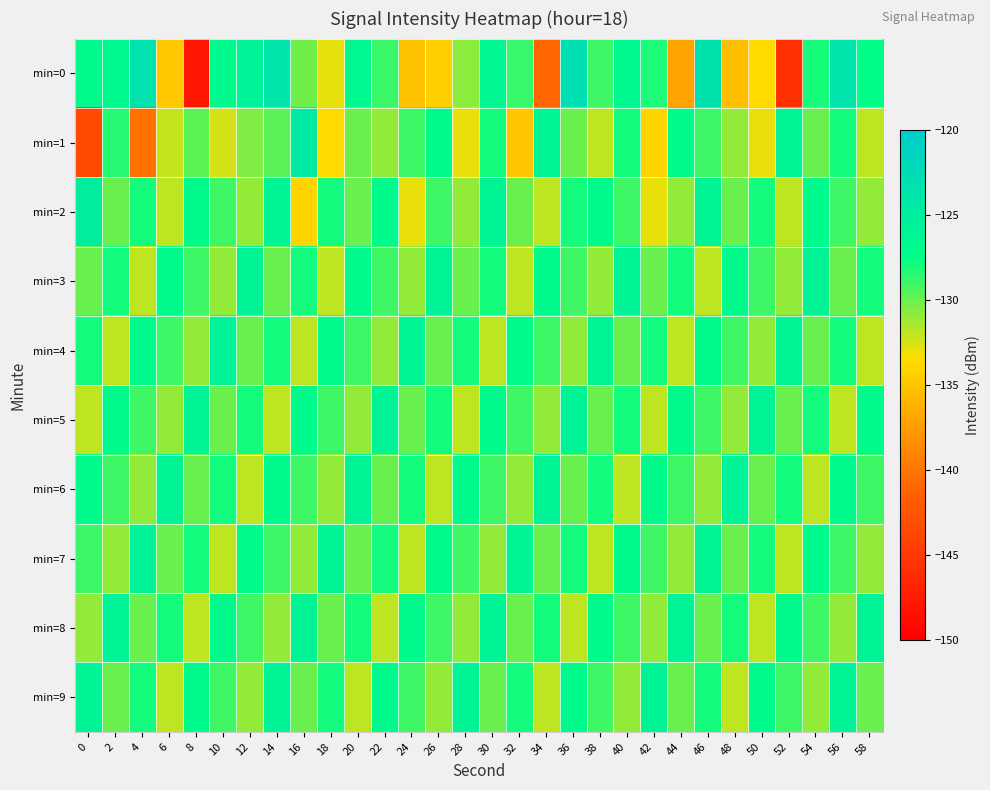

Reading left to right, list all the values displayed in this chart.

min=0: 0=-127.0	2=-126.7	4=-123.5	6=-134.8	8=-148.1	10=-126.8	12=-125.8	14=-123.8	16=-130.2	18=-132.9	20=-126.6	22=-128.9	24=-135.2	26=-134.3	28=-130.8	30=-126.4	32=-128.8	34=-141.0	36=-122.9	38=-129.0	40=-126.7	42=-128.2	44=-137.1	46=-123.3	48=-135.4	50=-133.6	52=-145.6	54=-128.0	56=-123.6	58=-127.5
min=1: 0=-143.6	2=-128.4	4=-140.3	6=-132.1	8=-129.7	10=-132.5	12=-130.5	14=-129.6	16=-124.5	18=-133.7	20=-130.0	22=-131.0	24=-129.0	26=-127.0	28=-133.0	30=-128.0	32=-135.0	34=-126.0	36=-130.0	38=-132.0	40=-128.0	42=-134.0	44=-127.0	46=-129.0	48=-131.0	50=-133.0	52=-126.0	54=-130.0	56=-128.0	58=-132.0
min=2: 0=-125.0	2=-130.0	4=-128.0	6=-132.0	8=-127.0	10=-129.0	12=-131.0	14=-126.0	16=-134.0	18=-128.0	20=-130.0	22=-127.0	24=-133.0	26=-129.0	28=-131.0	30=-126.0	32=-130.0	34=-132.0	36=-128.0	38=-127.0	40=-129.0	42=-133.0	44=-131.0	46=-126.0	48=-130.0	50=-128.0	52=-132.0	54=-127.0	56=-129.0	58=-131.0
min=3: 0=-130.0	2=-128.0	4=-132.0	6=-127.0	8=-129.0	10=-131.0	12=-126.0	14=-130.0	16=-128.0	18=-132.0	20=-127.0	22=-129.0	24=-131.0	26=-126.0	28=-130.0	30=-128.0	32=-132.0	34=-127.0	36=-129.0	38=-131.0	40=-126.0	42=-130.0	44=-128.0	46=-132.0	48=-127.0	50=-129.0	52=-131.0	54=-126.0	56=-130.0	58=-128.0
min=4: 0=-128.0	2=-132.0	4=-127.0	6=-129.0	8=-131.0	10=-126.0	12=-130.0	14=-128.0	16=-132.0	18=-127.0	20=-129.0	22=-131.0	24=-126.0	26=-130.0	28=-128.0	30=-132.0	32=-127.0	34=-129.0	36=-131.0	38=-126.0	40=-130.0	42=-128.0	44=-132.0	46=-127.0	48=-129.0	50=-131.0	52=-126.0	54=-130.0	56=-128.0	58=-132.0
min=5: 0=-132.0	2=-127.0	4=-129.0	6=-131.0	8=-126.0	10=-130.0	12=-128.0	14=-132.0	16=-127.0	18=-129.0	20=-131.0	22=-126.0	24=-130.0	26=-128.0	28=-132.0	30=-127.0	32=-129.0	34=-131.0	36=-126.0	38=-130.0	40=-128.0	42=-132.0	44=-127.0	46=-129.0	48=-131.0	50=-126.0	52=-130.0	54=-128.0	56=-132.0	58=-127.0
min=6: 0=-127.0	2=-129.0	4=-131.0	6=-126.0	8=-130.0	10=-128.0	12=-132.0	14=-127.0	16=-129.0	18=-131.0	20=-126.0	22=-130.0	24=-128.0	26=-132.0	28=-127.0	30=-129.0	32=-131.0	34=-126.0	36=-130.0	38=-128.0	40=-132.0	42=-127.0	44=-129.0	46=-131.0	48=-126.0	50=-130.0	52=-128.0	54=-132.0	56=-127.0	58=-129.0
min=7: 0=-129.0	2=-131.0	4=-126.0	6=-130.0	8=-128.0	10=-132.0	12=-127.0	14=-129.0	16=-131.0	18=-126.0	20=-130.0	22=-128.0	24=-132.0	26=-127.0	28=-129.0	30=-131.0	32=-126.0	34=-130.0	36=-128.0	38=-132.0	40=-127.0	42=-129.0	44=-131.0	46=-126.0	48=-130.0	50=-128.0	52=-132.0	54=-127.0	56=-129.0	58=-131.0
min=8: 0=-131.0	2=-126.0	4=-130.0	6=-128.0	8=-132.0	10=-127.0	12=-129.0	14=-131.0	16=-126.0	18=-130.0	20=-128.0	22=-132.0	24=-127.0	26=-129.0	28=-131.0	30=-126.0	32=-130.0	34=-128.0	36=-132.0	38=-127.0	40=-129.0	42=-131.0	44=-126.0	46=-130.0	48=-128.0	50=-132.0	52=-127.0	54=-129.0	56=-131.0	58=-126.0
min=9: 0=-126.0	2=-130.0	4=-128.0	6=-132.0	8=-127.0	10=-129.0	12=-131.0	14=-126.0	16=-130.0	18=-128.0	20=-132.0	22=-127.0	24=-129.0	26=-131.0	28=-126.0	30=-130.0	32=-128.0	34=-132.0	36=-127.0	38=-129.0	40=-131.0	42=-126.0	44=-130.0	46=-128.0	48=-132.0	50=-127.0	52=-129.0	54=-131.0	56=-126.0	58=-130.0